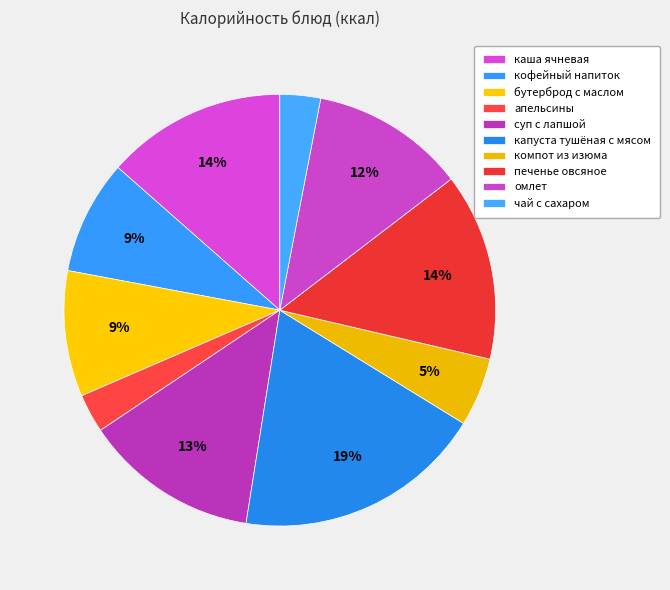

How many segments does this pie chart have?

10